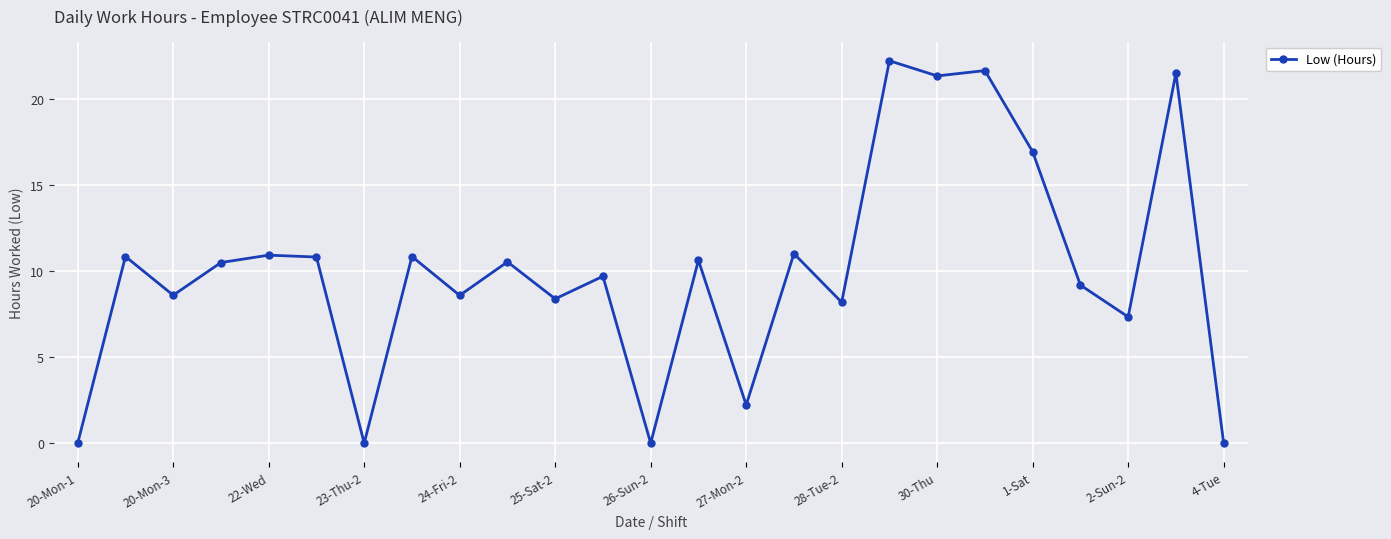

How many values are below 10?

12